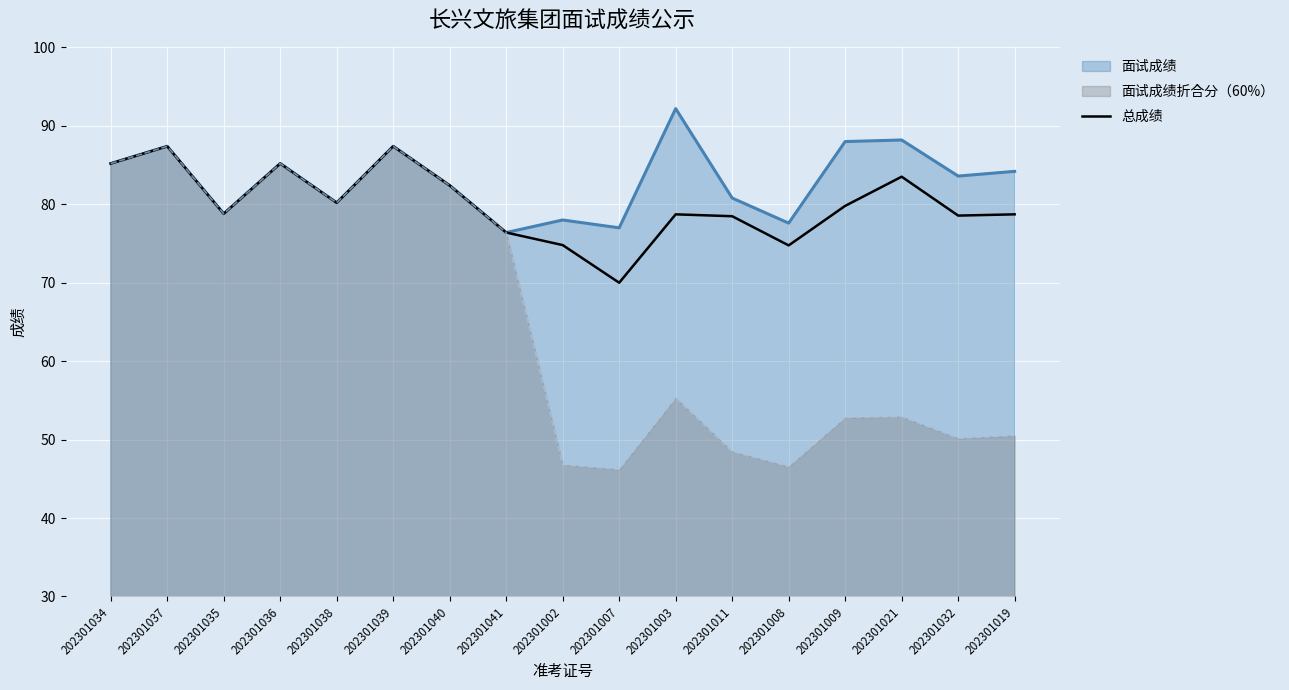

Is it true that 面试成绩 equals 35.7 at 202301021?

False